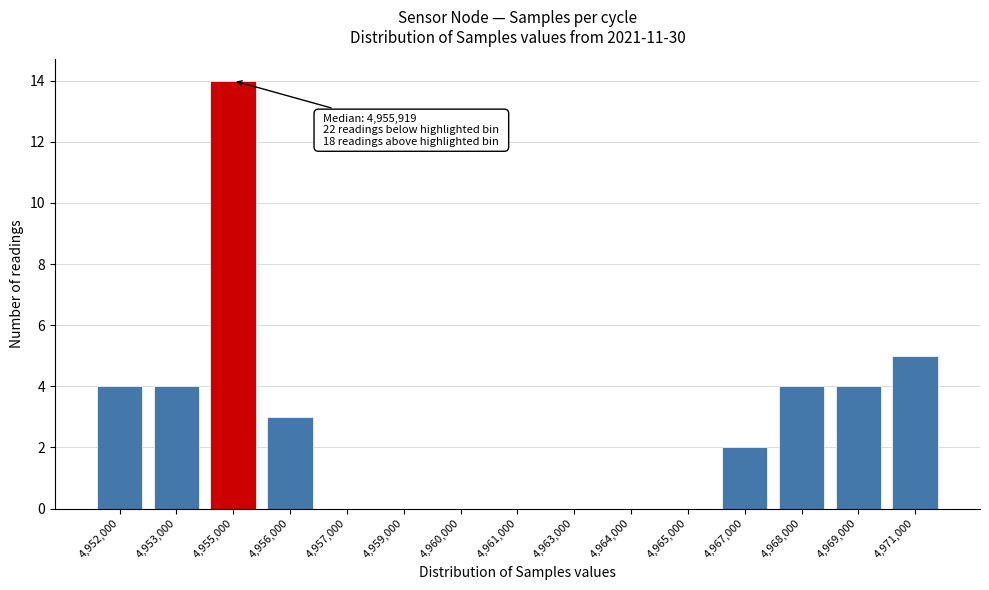

Reading left to right, transcribe all the data shown in this chart.

4,952,000=4	4,953,000=4	4,955,000=14	4,956,000=3	4,957,000=0	4,959,000=0	4,960,000=0	4,961,000=0	4,963,000=0	4,964,000=0	4,965,000=0	4,967,000=2	4,968,000=4	4,969,000=4	4,971,000=5